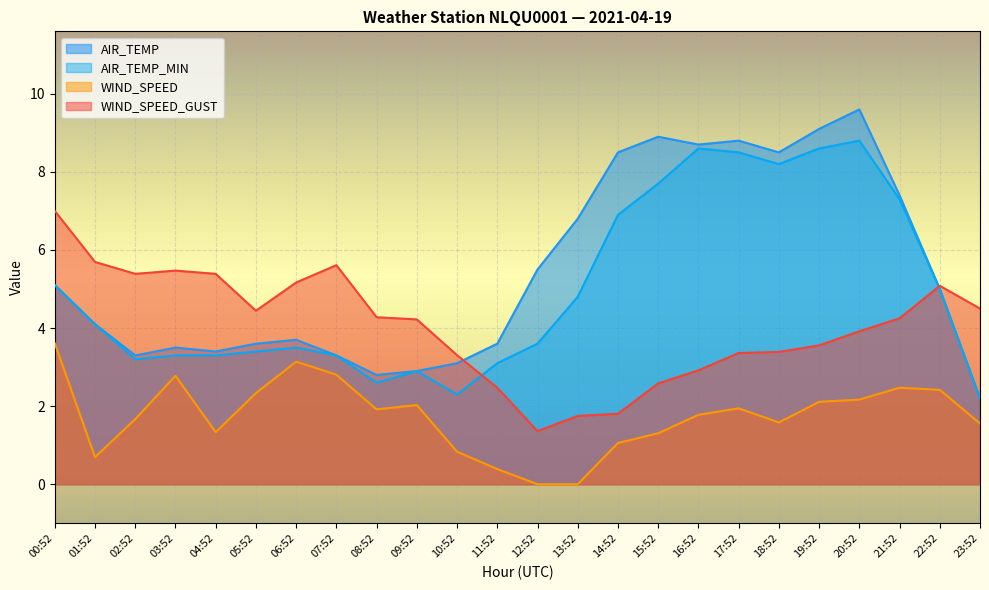

What is the minimum value for AIR_TEMP_MIN?

2.2